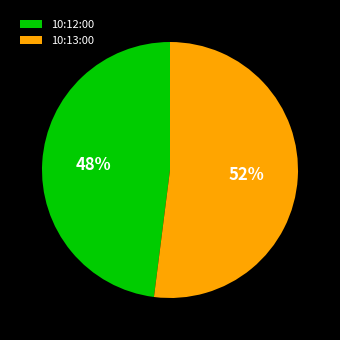

Is the sum of 10:12:00 and 10:13:00 greater than half?

Yes